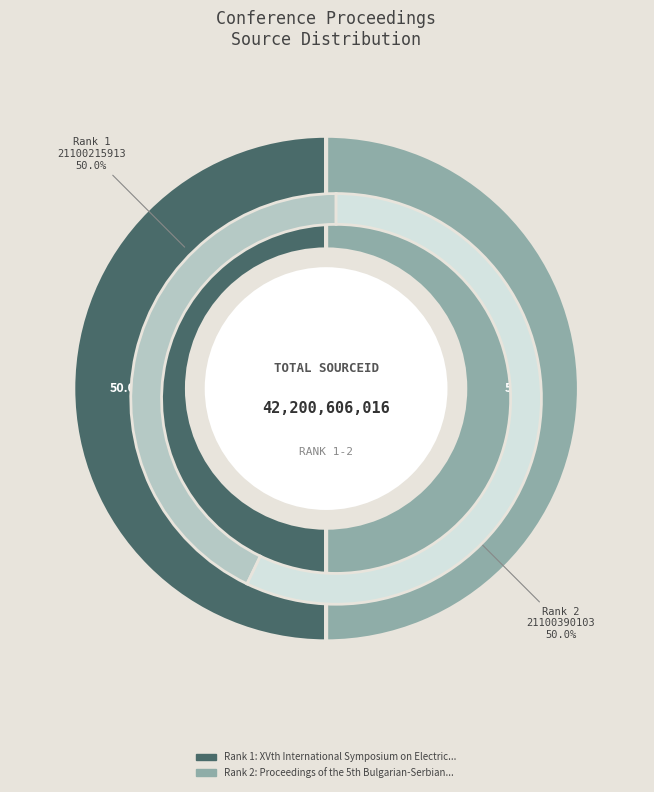

To the nearest percent, what percentage of the pie is XVth International Symposium on Electrical Apparatus and Technologies?

50%